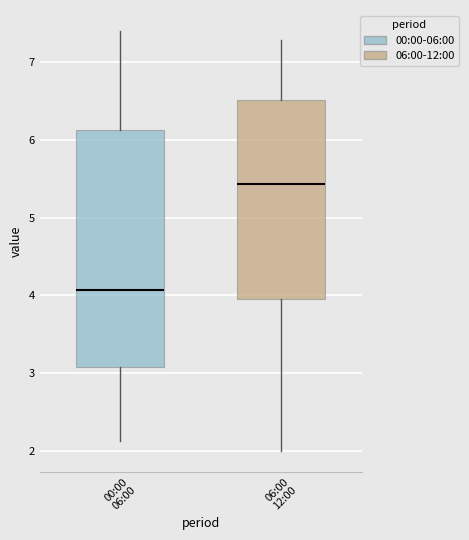

Which box is the tallest, from its lower edge to its upper edge?

00:00 06:00